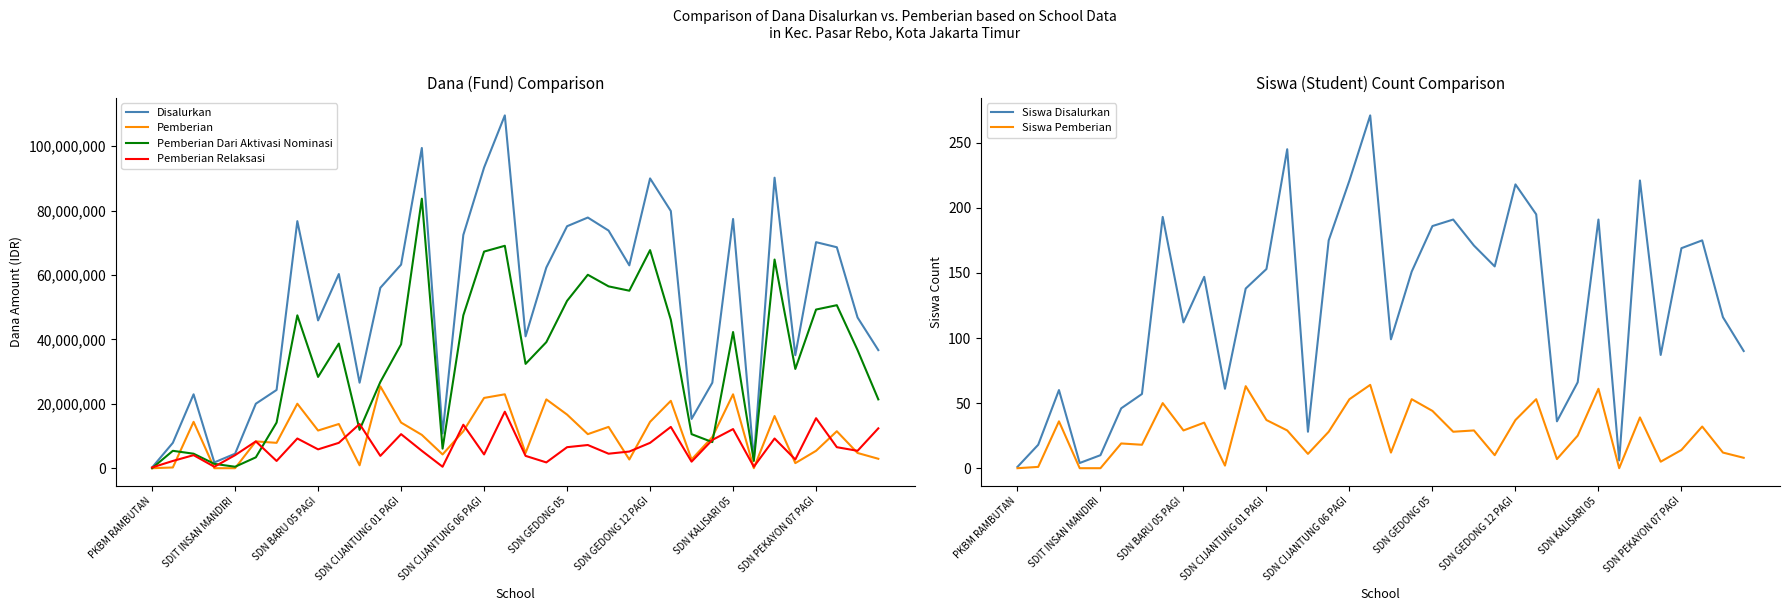

Does the chart have visible grid lines?

No